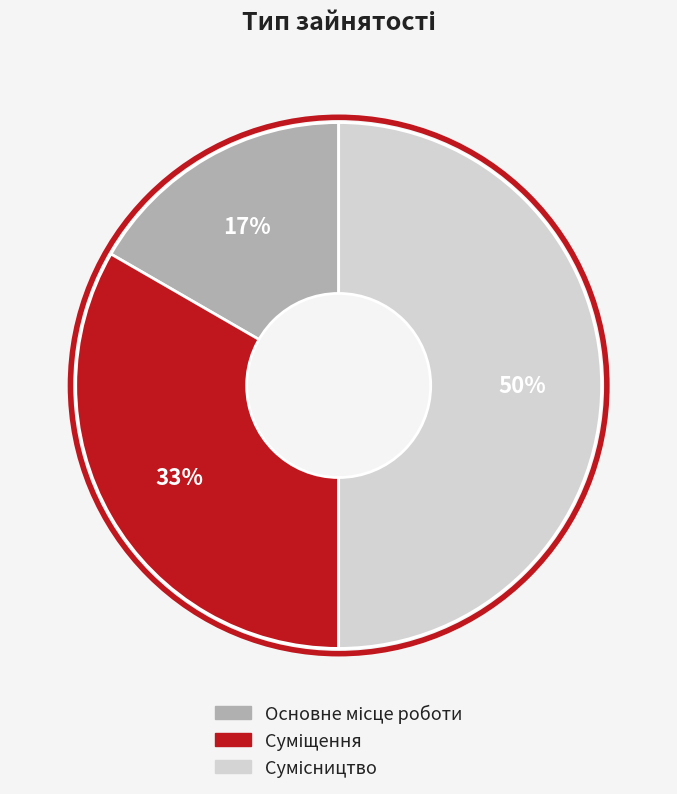

To the nearest percent, what is the average slice percentage?

33%